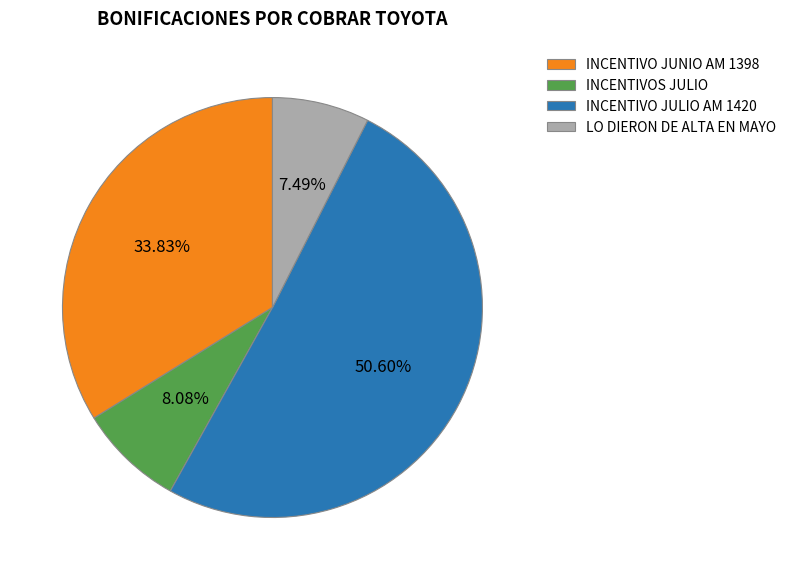

Combined, do INCENTIVO JUNIO AM 1398 and INCENTIVO JULIO AM 1420 account for over 50%?

Yes